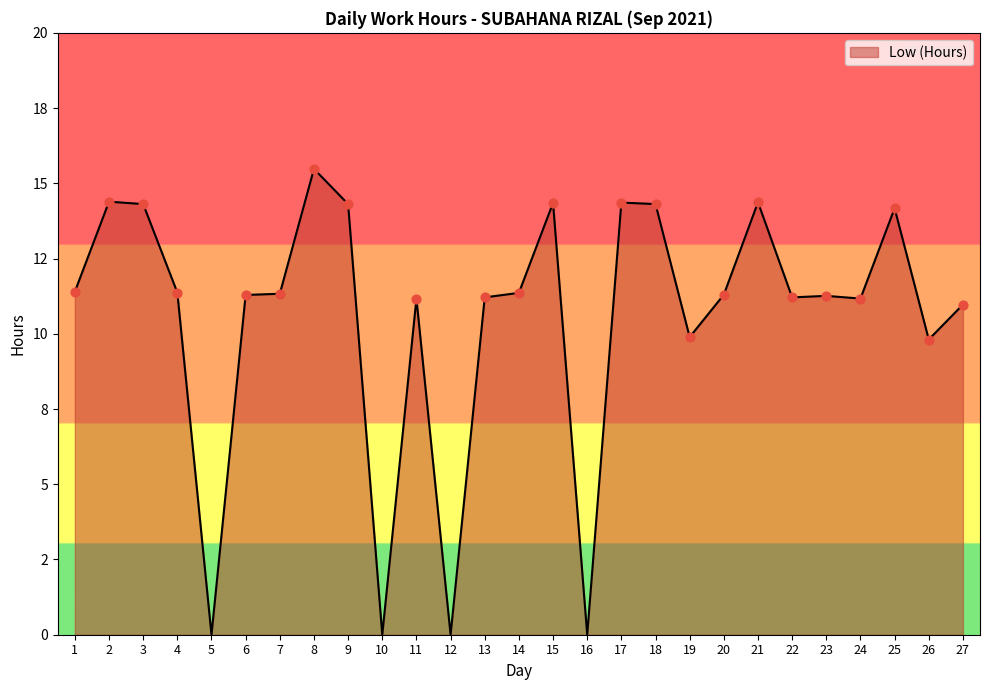

What is the ratio of the value at 1 to the value at 17?

0.8